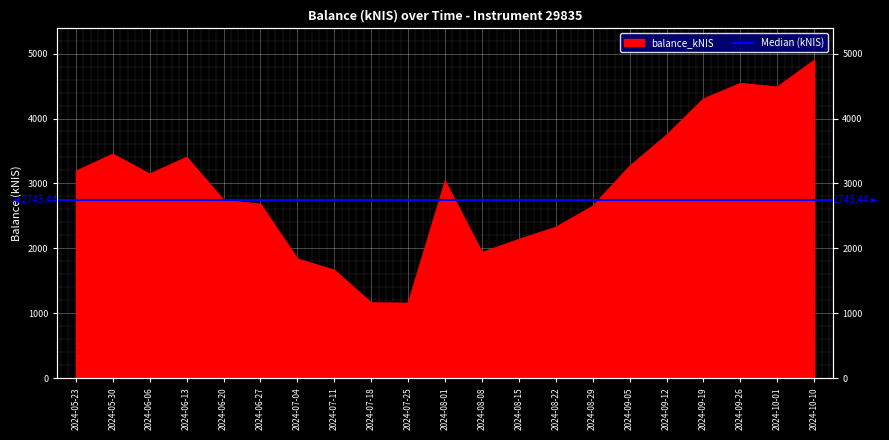

What is the ratio of the value at 2024-09-19 to the value at 2024-09-12?

1.1